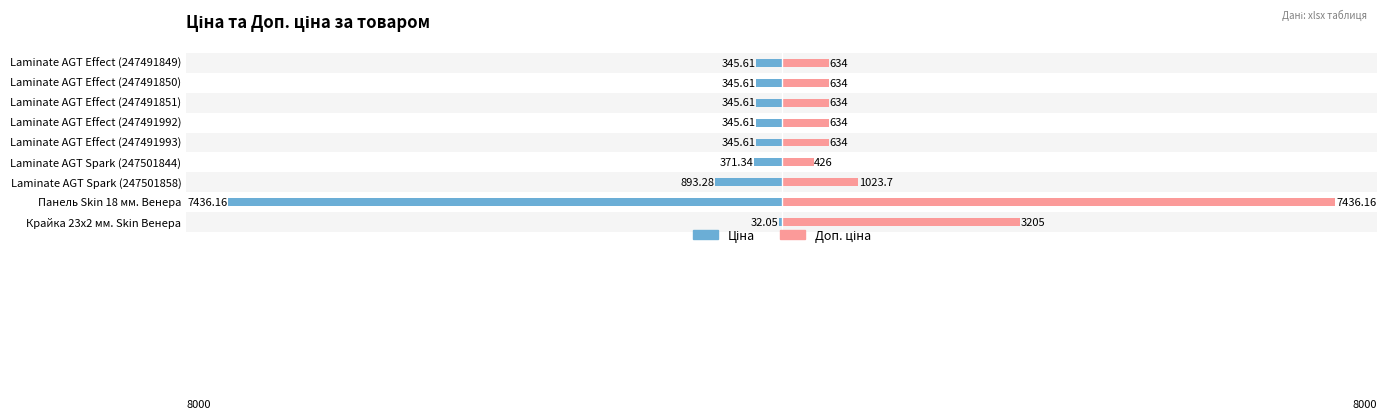

Reading right to left, what are all the values shown in this chart?

Ціна: -345.6	-345.6	-345.6	-345.6	-345.6	-371.3	-893.3	-7436.2	-32.0
Доп. ціна: 634.0	634.0	634.0	634.0	634.0	426.0	1023.7	7436.2	3205.0